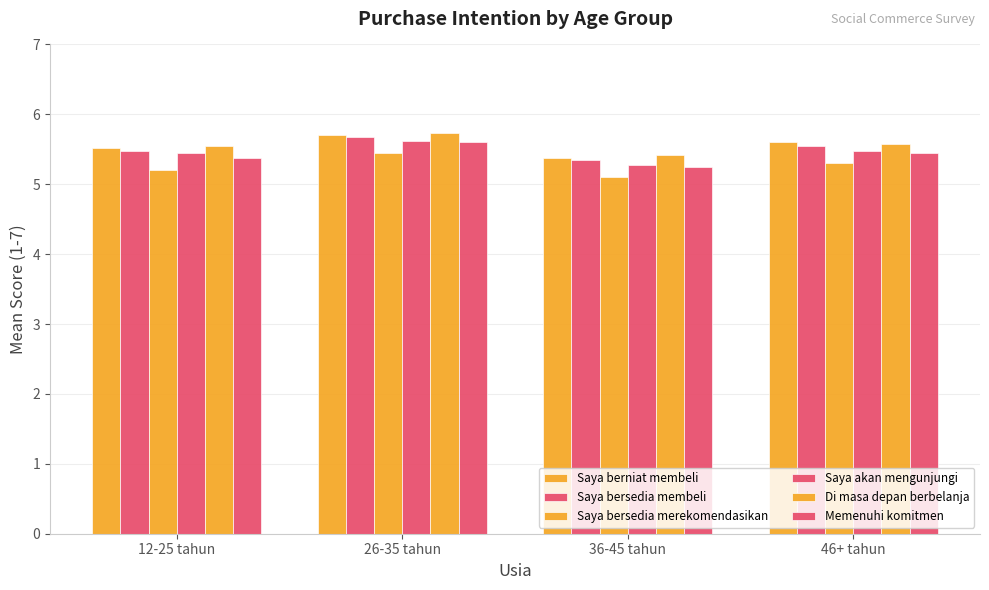

What is the difference between the maximum and minimum values in the Saya bersedia membeli series?

0.3